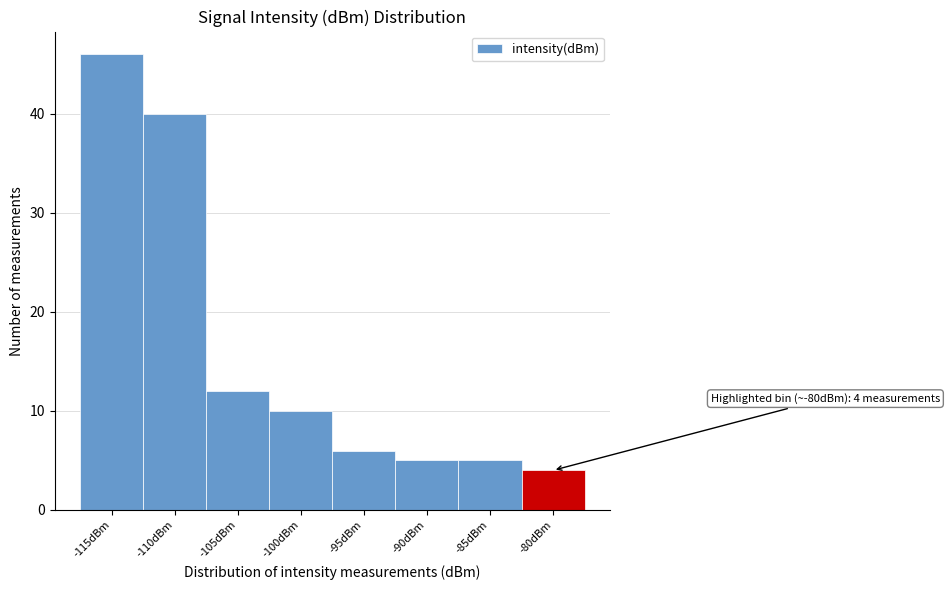

Reading left to right, list all the values displayed in this chart.

46	40	12	10	6	5	5	4